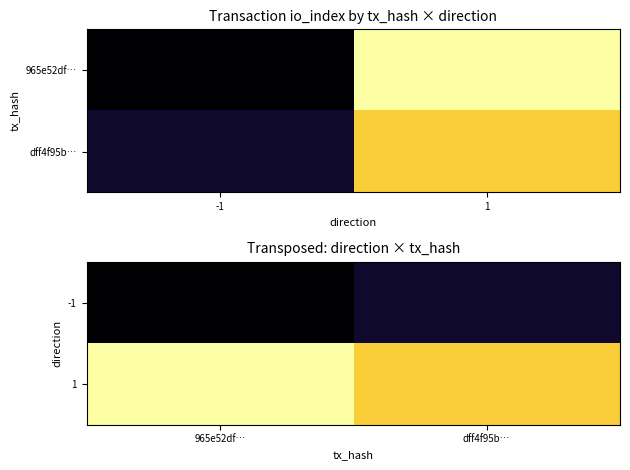

What is the sum of all 1 values?

45